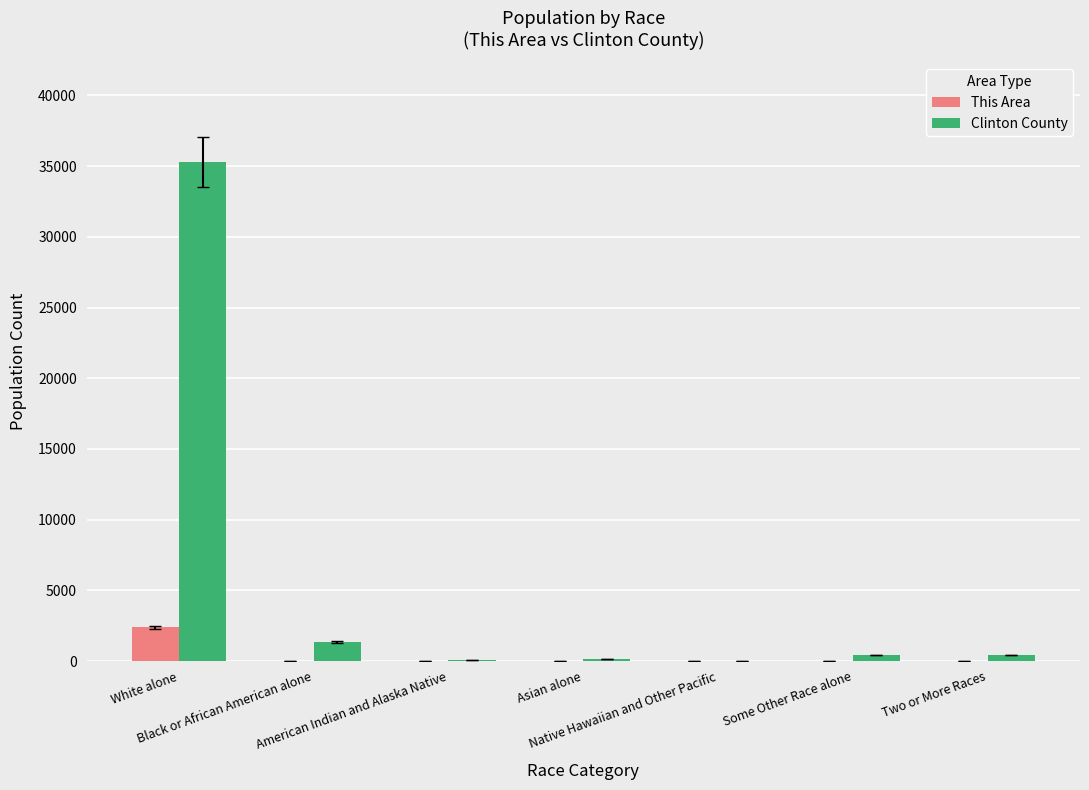

What is the highest value of the This Area series?

2394